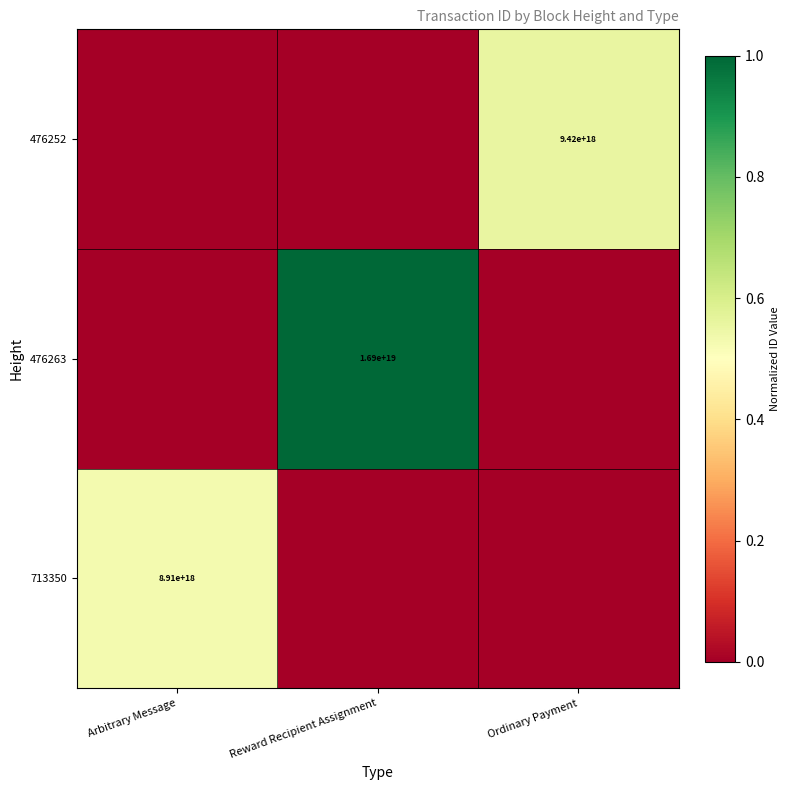

True or false: 476263 has a value of 29890177896814456832 at Reward Recipient Assignment.

False